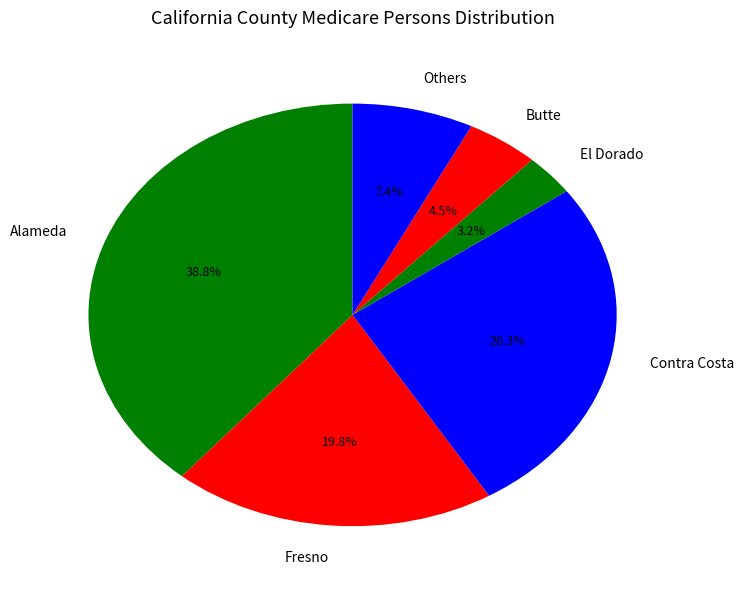

Combined, what portion of the pie is Others and El Dorado?

10.6%